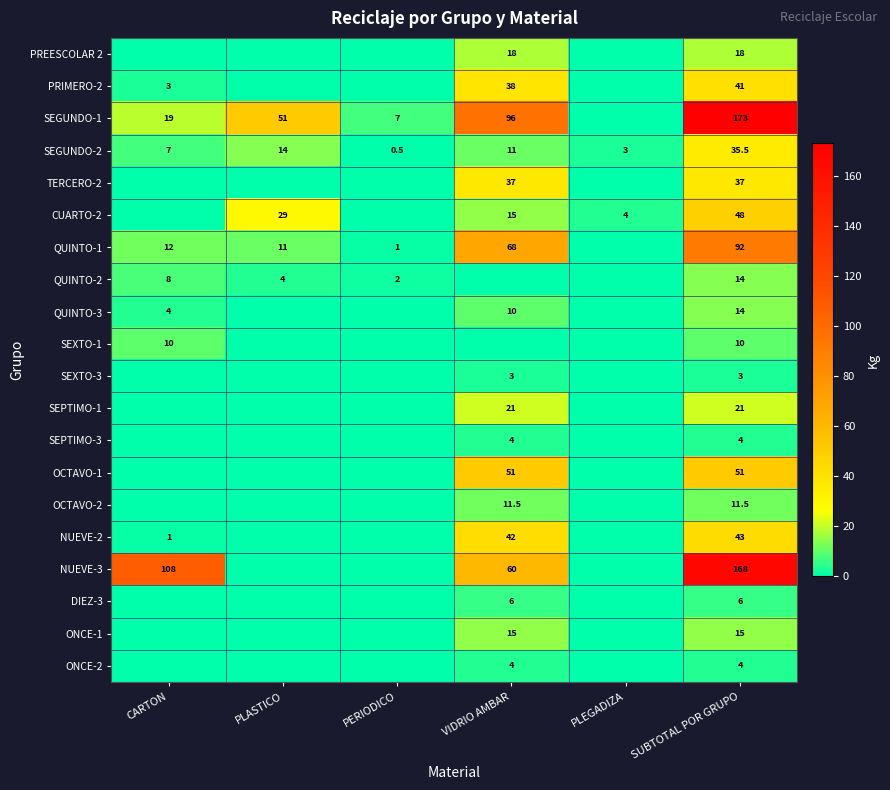

Is it true that NUEVE-2 equals 26.0 at VIDRIO AMBAR?

False